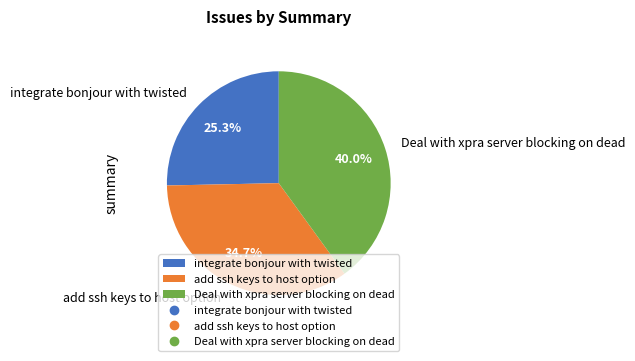

To the nearest percent, what is the difference between the largest and smallest slice percentages?

15%